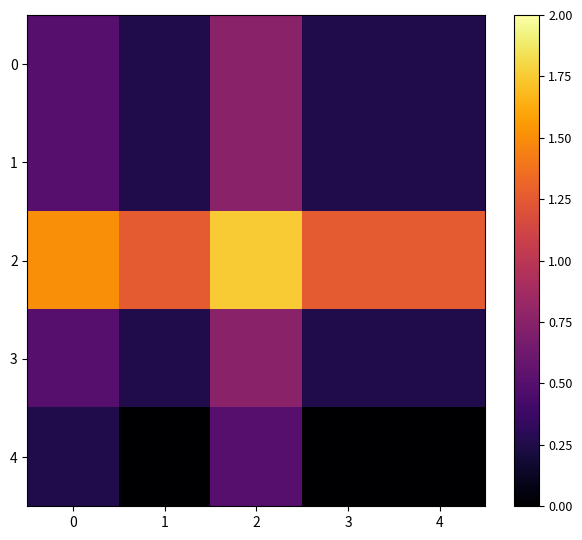

Reading left to right, what are all the values shown in this chart?

0: 0=0.5	1=0.2	2=0.8	3=0.2	4=0.2
1: 0=0.5	1=0.2	2=0.8	3=0.2	4=0.2
2: 0=1.5	1=1.2	2=1.8	3=1.2	4=1.2
3: 0=0.5	1=0.2	2=0.8	3=0.2	4=0.2
4: 0=0.2	1=0.0	2=0.5	3=0.0	4=0.0